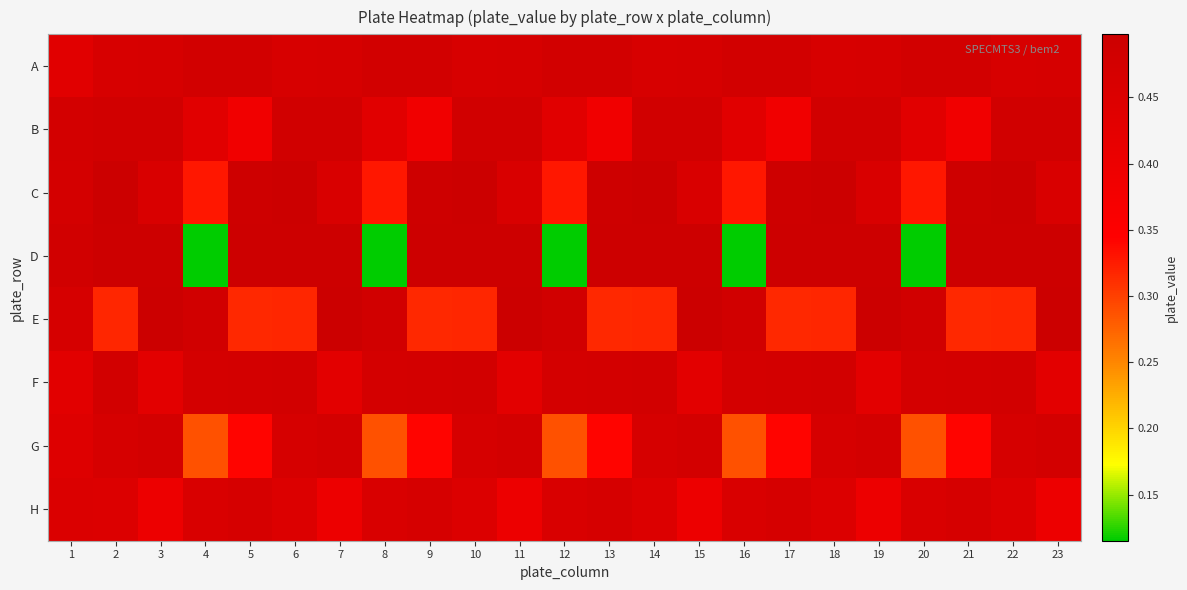

What is the minimum value shown in the chart?

0.1